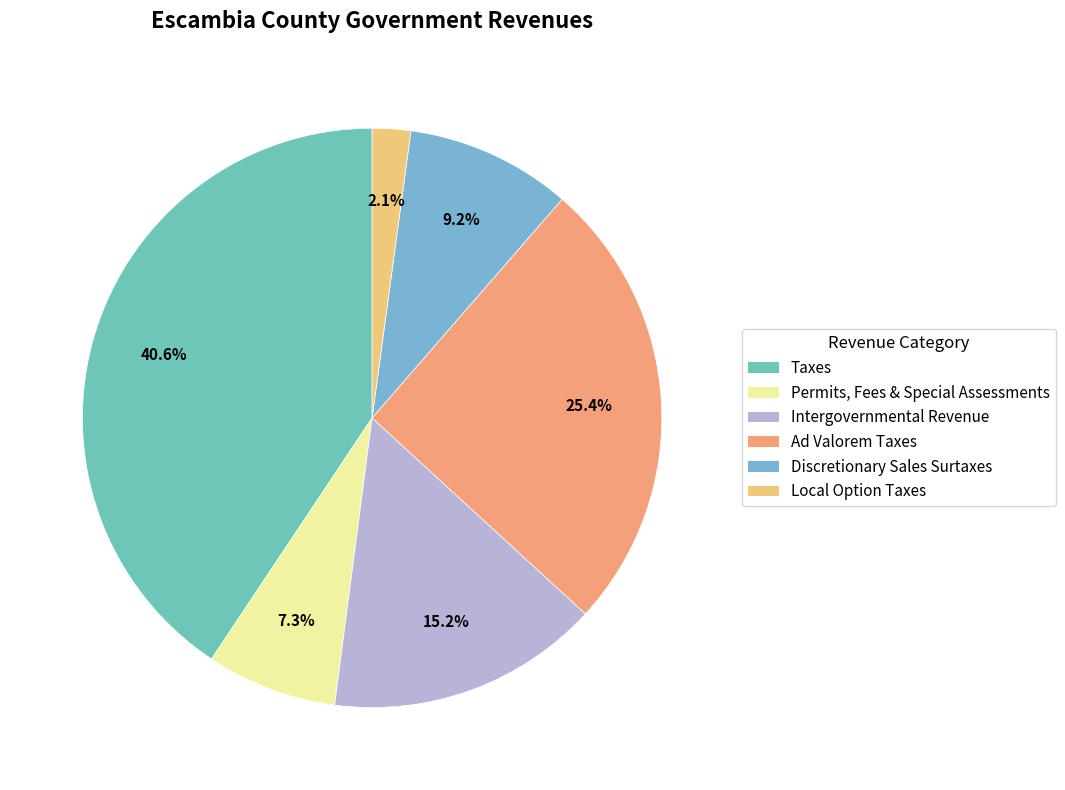

How many slices are in this pie chart?

6